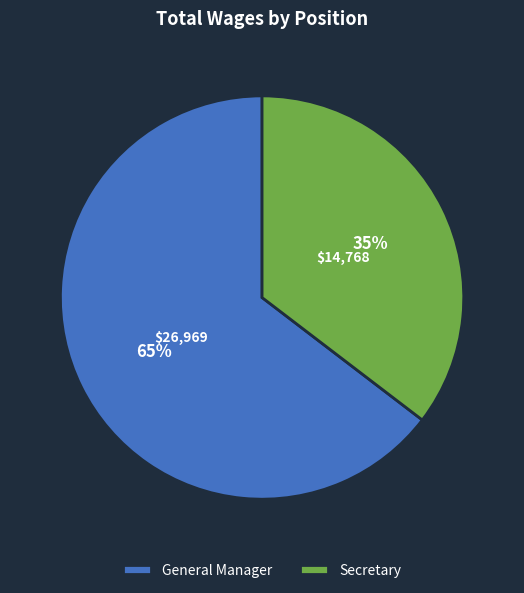

Is the sum of General Manager and Secretary greater than half?

Yes